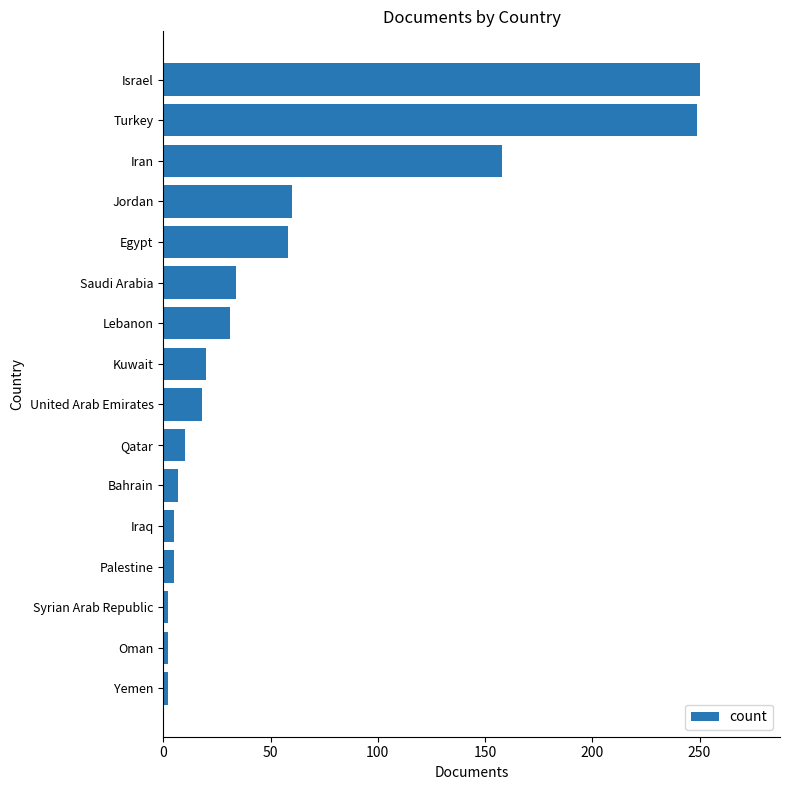

What is the label of the 9th bar from the bottom?

Kuwait